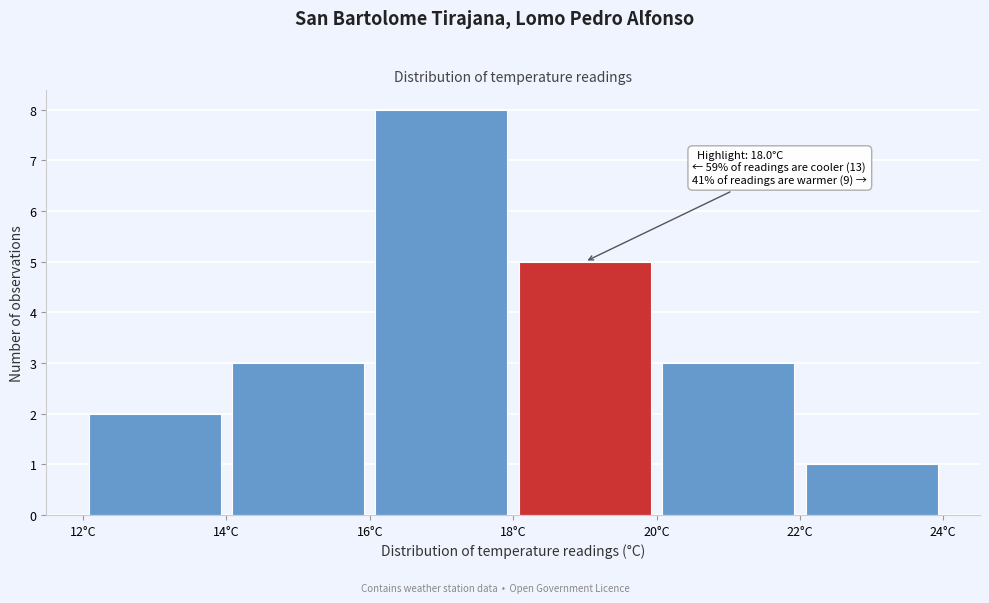

Which range on the x-axis has the tallest bar?

16 to 18